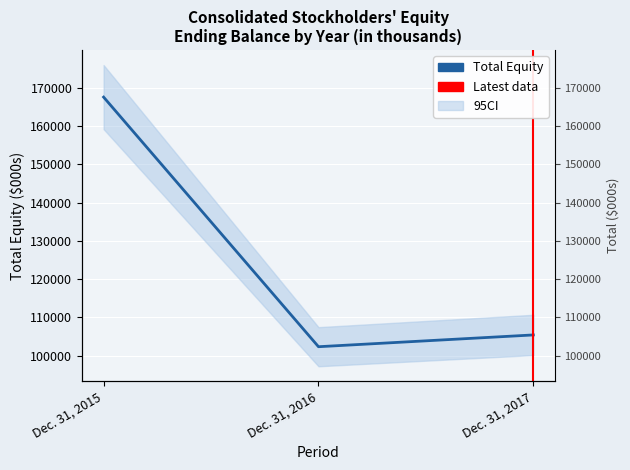

How many series are shown in this chart?

1